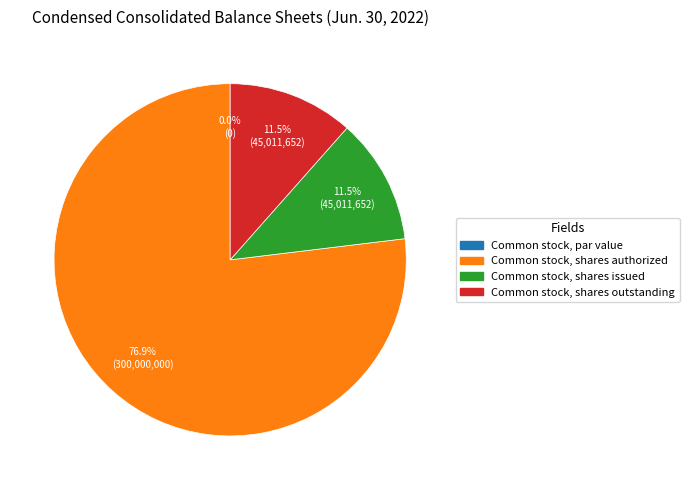

Count the number of slices in the pie.

4